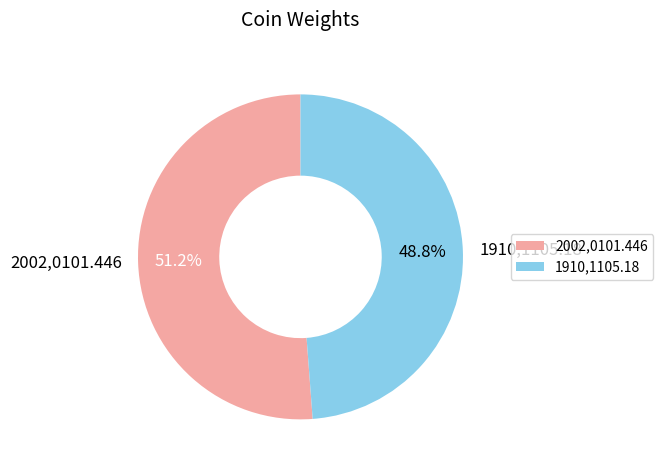

To the nearest percent, what percentage of the pie is 2002,0101.446?

51%